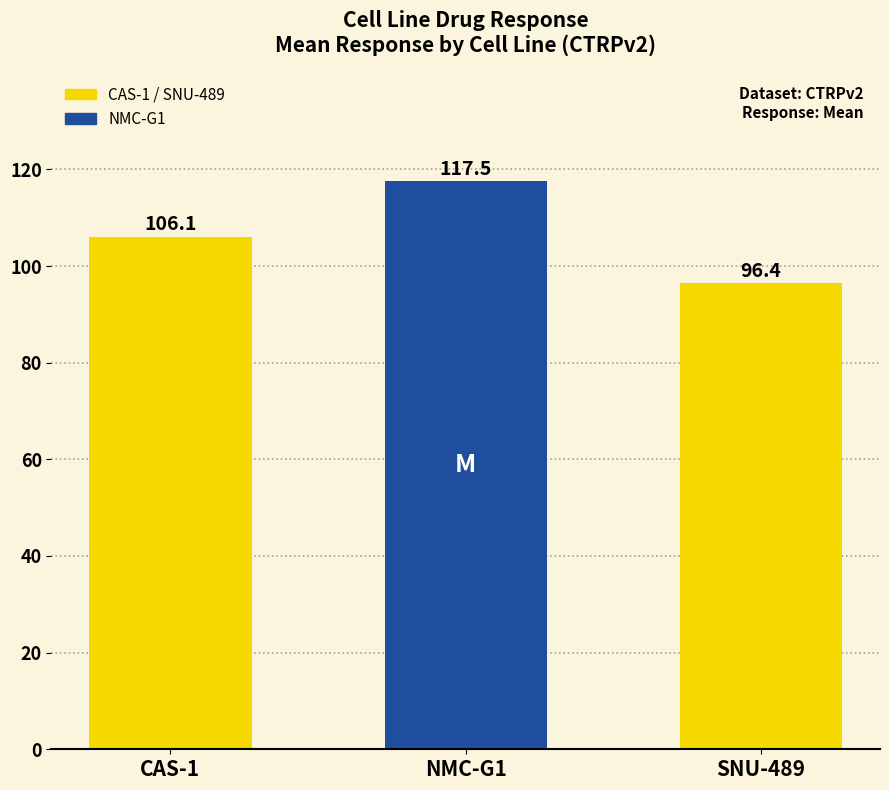

At which category does the chart reach its minimum across all series?

SNU-489